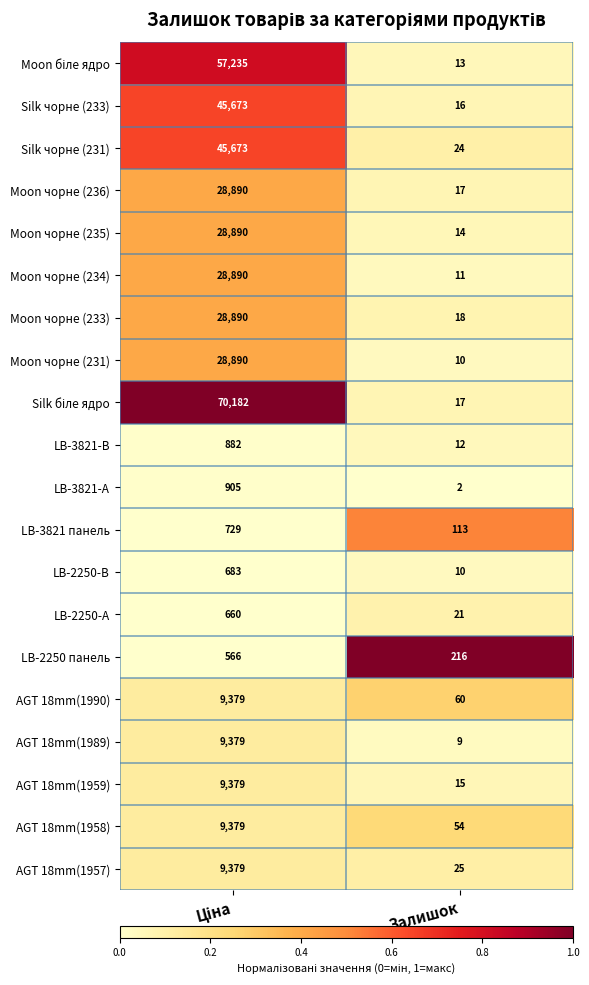

What is the greatest value displayed?

70182